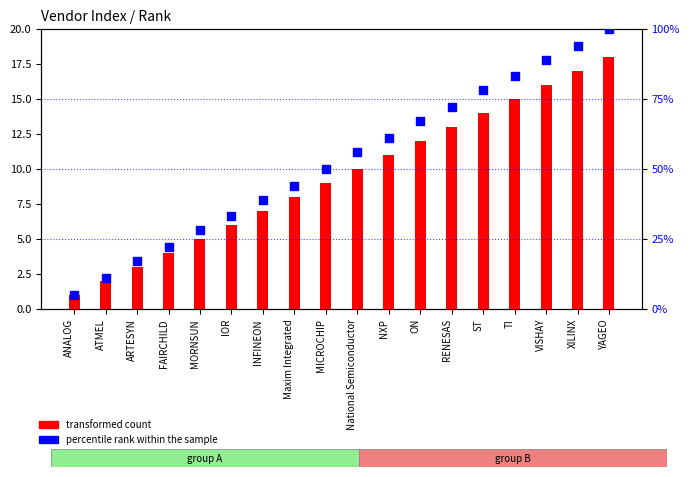

Which series has the widest spread of Y values?

percentile rank within the sample